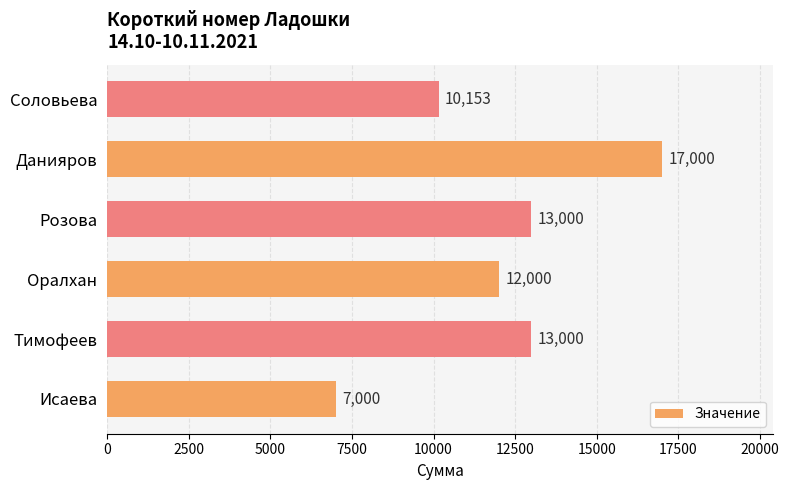

What is the change in value from Исаева to Тимофеев?

+6000